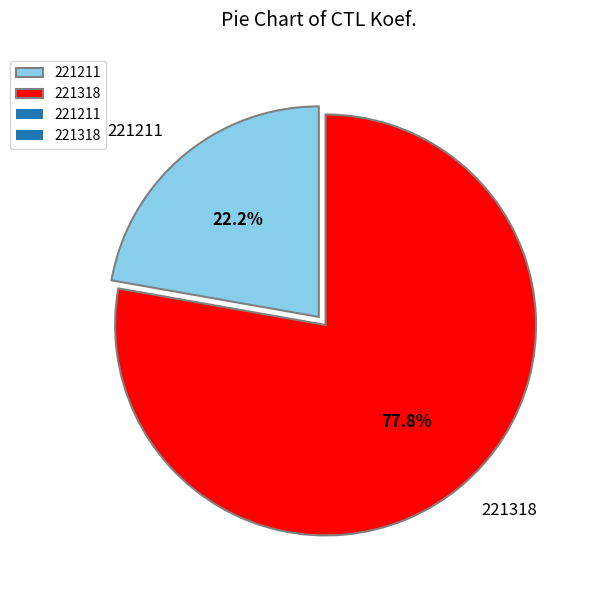

What is the smallest slice in the pie chart?

221211